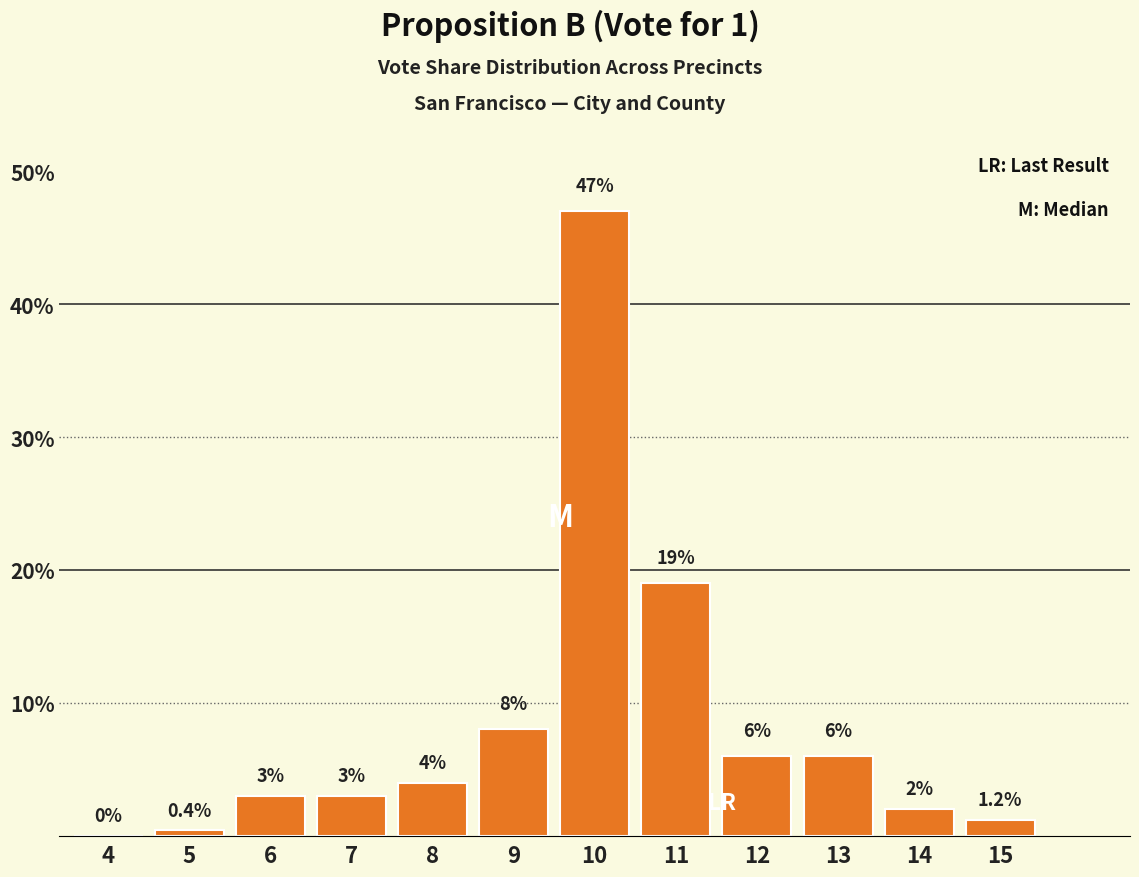

Reading left to right, extract all data points from this chart.

4=0.0	5=0.4	6=3.0	7=3.0	8=4.0	9=8.0	10=47.0	11=19.0	12=6.0	13=6.0	14=2.0	15=1.2